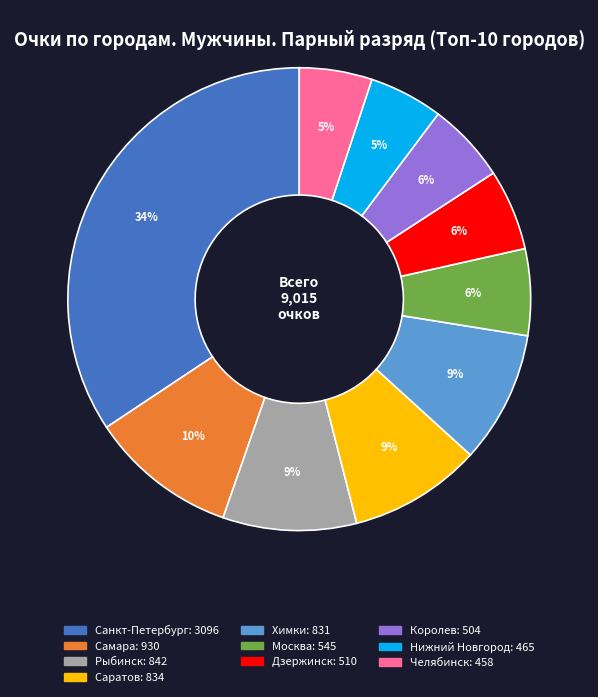

Which has a higher value, Саратов or Москва?

Саратов